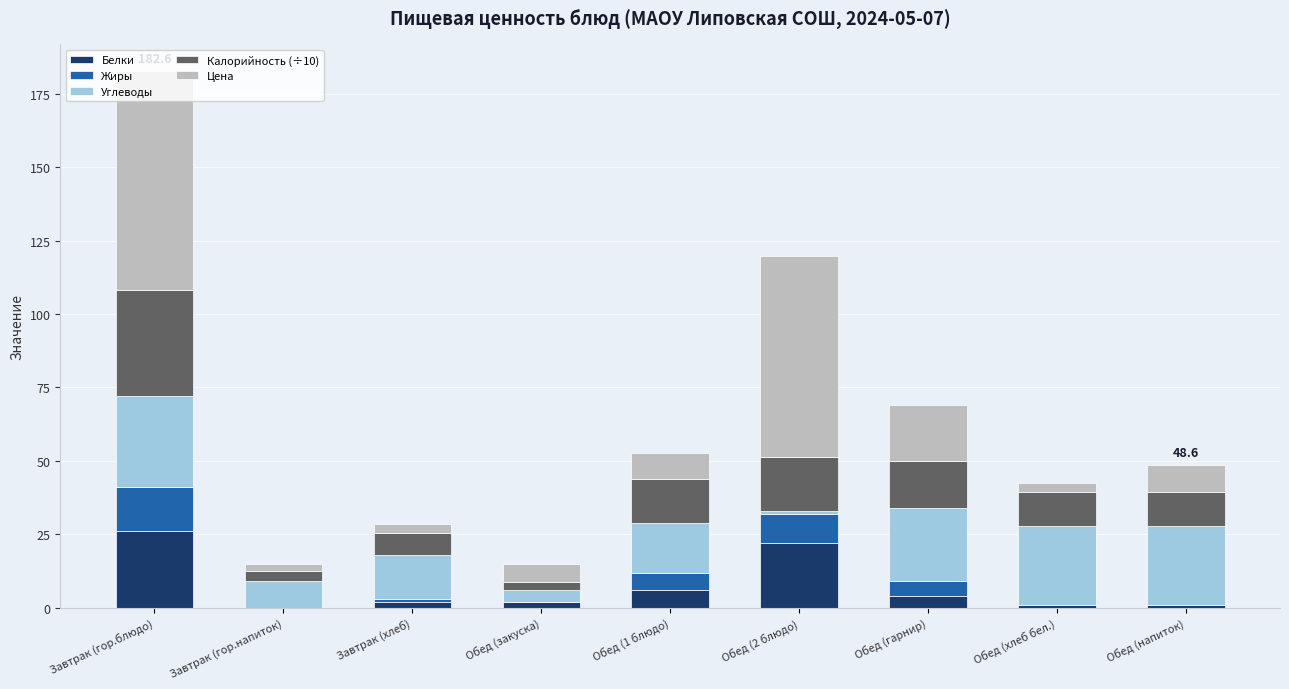

At which category is the sum across all series the highest?

Завтрак (гор.блюдо)